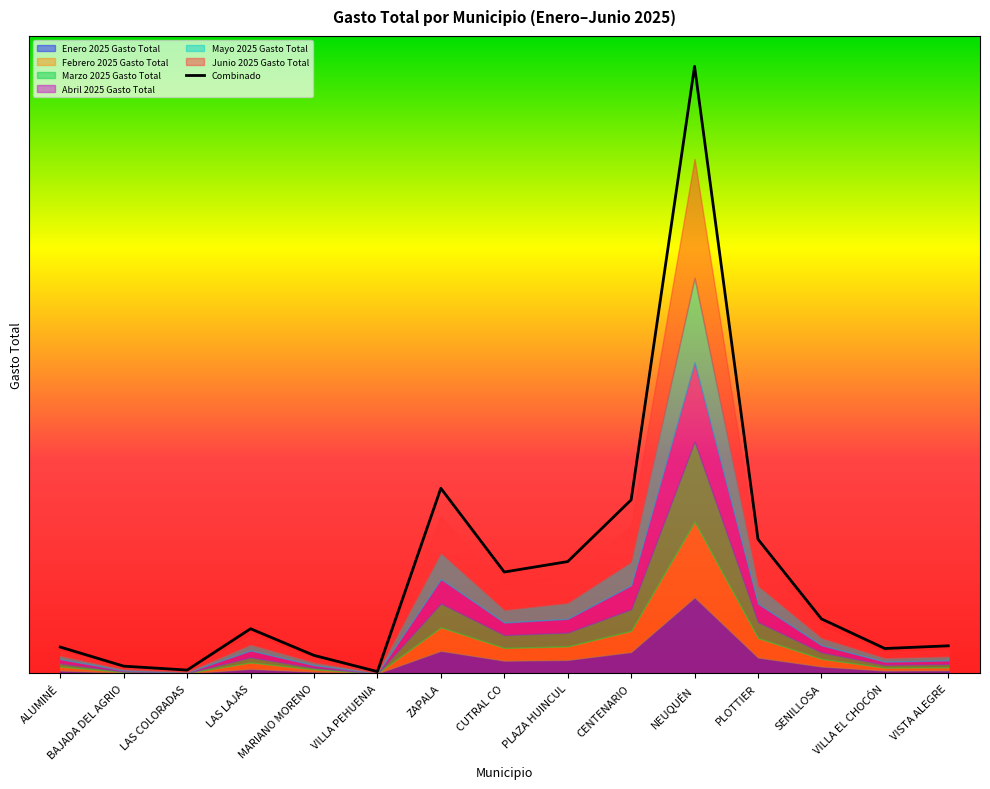

List the labels in order of value, smallest first.

VILLA PEHUENIA, LAS COLORADAS, BAJADA DEL AGRIO, MARIANO MORENO, VILLA EL CHOCÓN, ALUMINÉ, VISTA ALEGRE, LAS LAJAS, SENILLOSA, CUTRAL CO, PLAZA HUINCUL, PLOTTIER, CENTENARIO, ZAPALA, NEUQUÉN